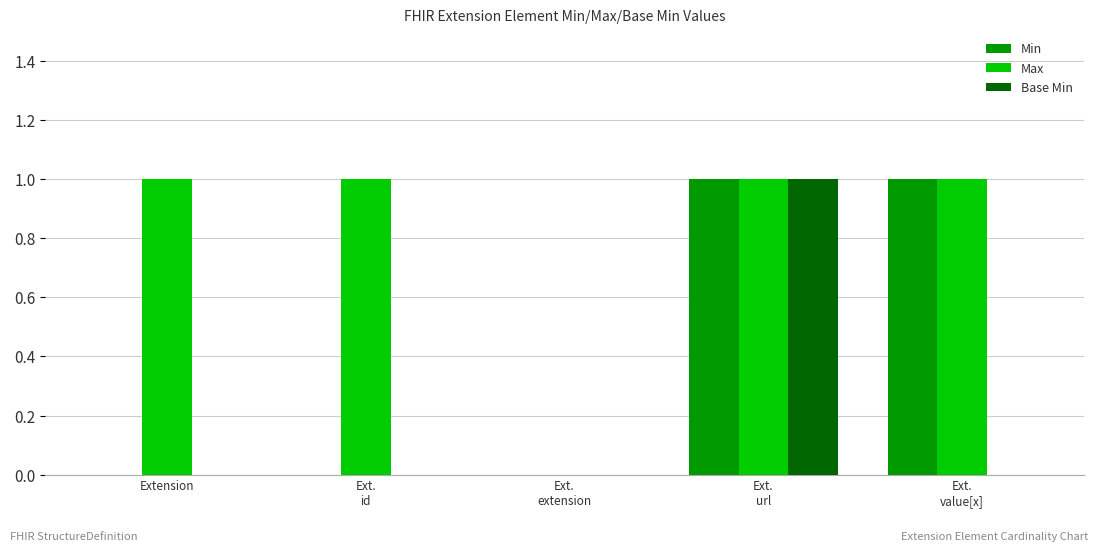

What is the sum of all Max values?

4